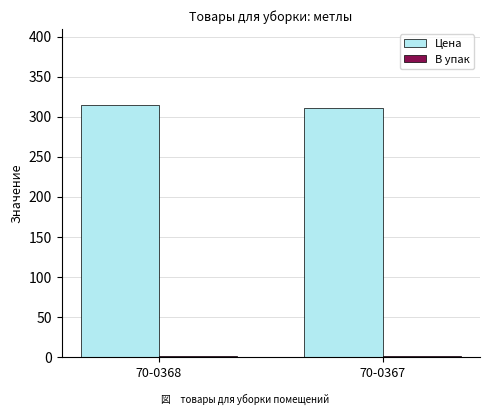

Which series has the largest total across all categories?

Цена